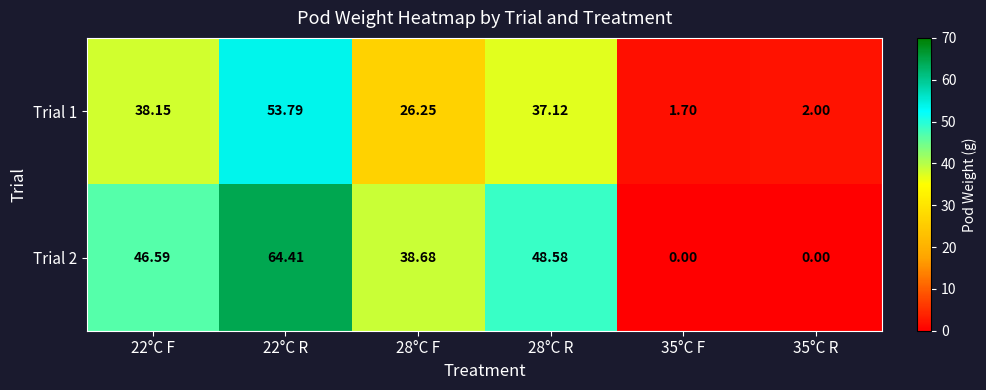

Which series has the largest total across all categories?

Trial 2